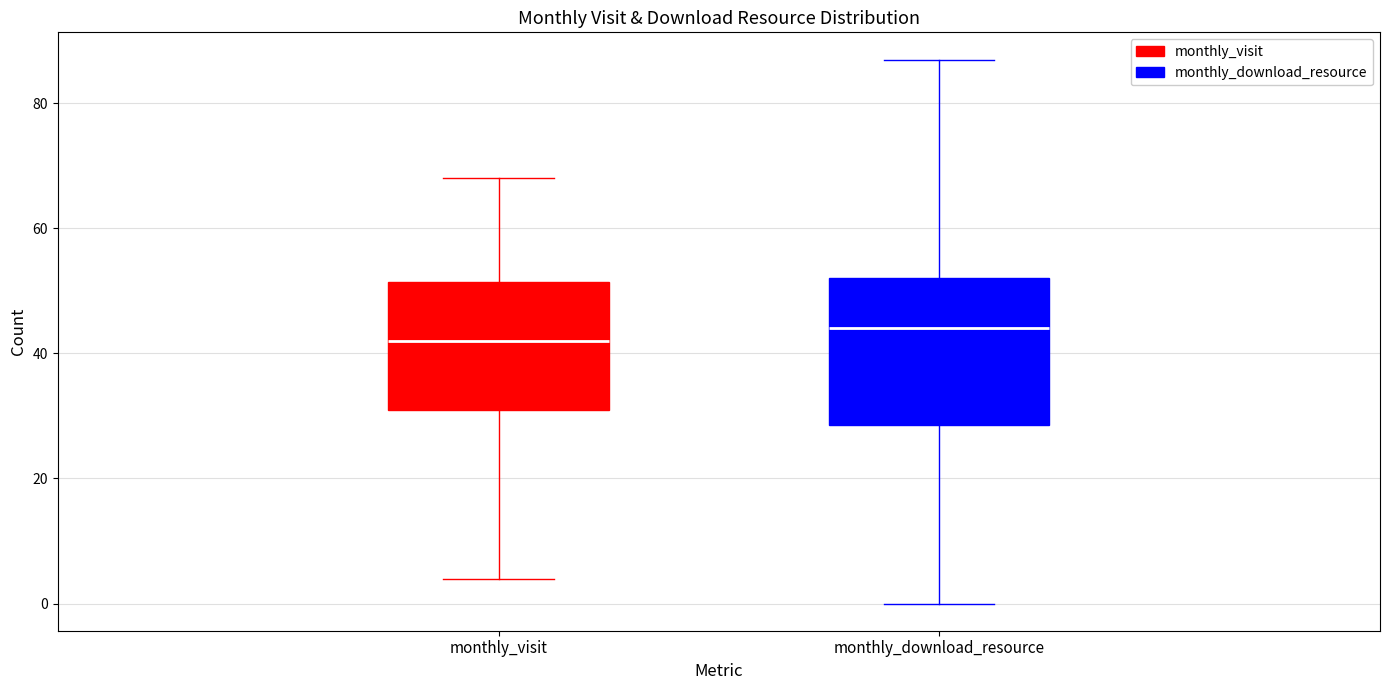

Where does the median line of the box for monthly_visit sit on the y-axis? The values are not printed on the chart, so give them approximately, as read against the axis.

42